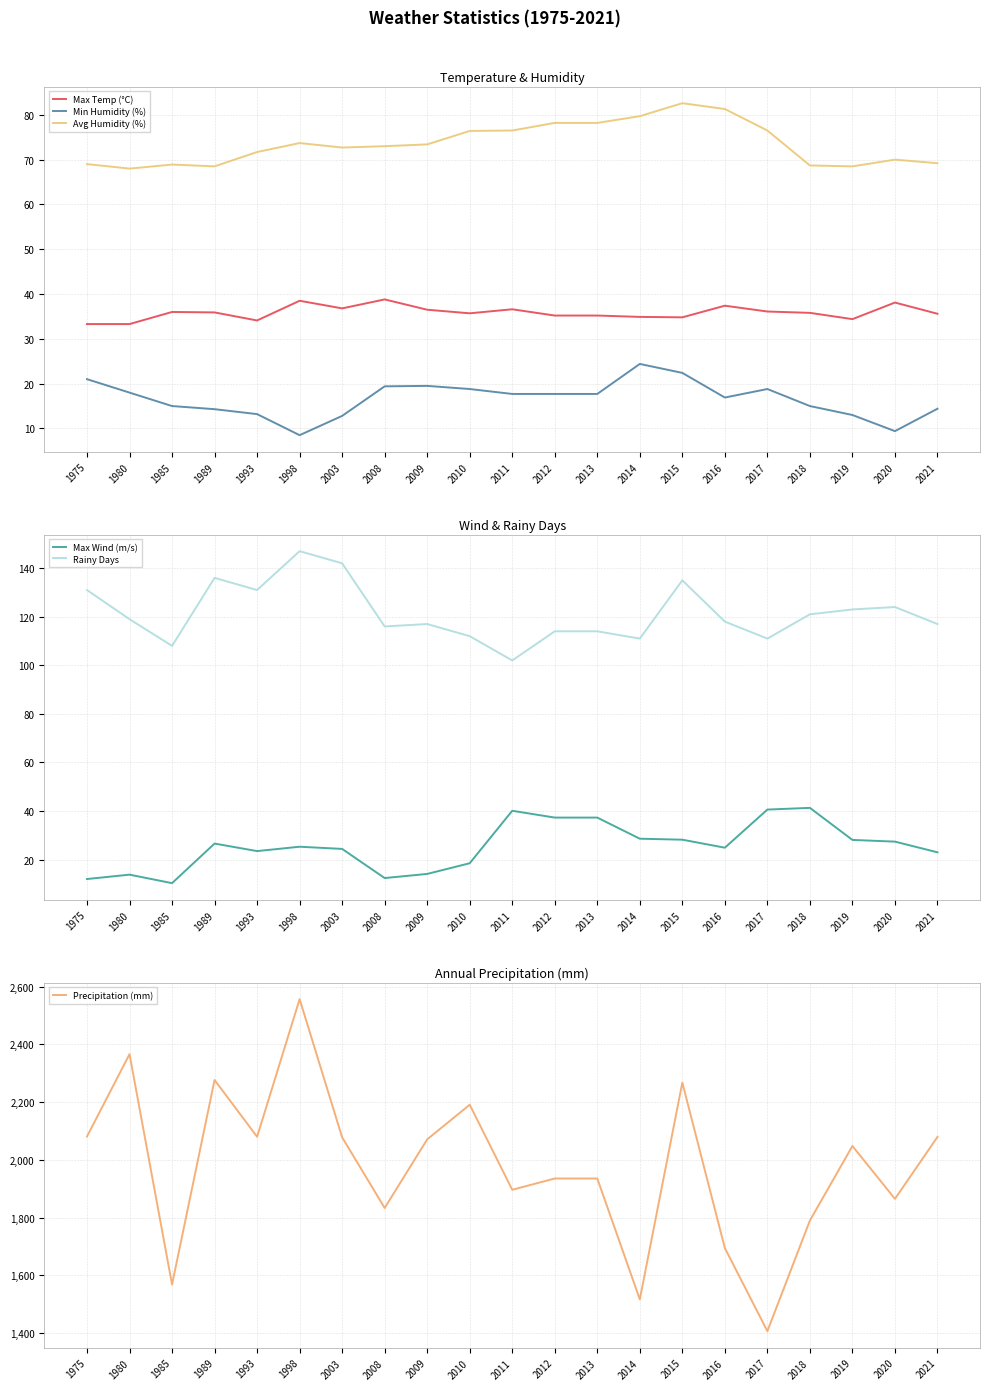

How many categories are shown in the chart?

21